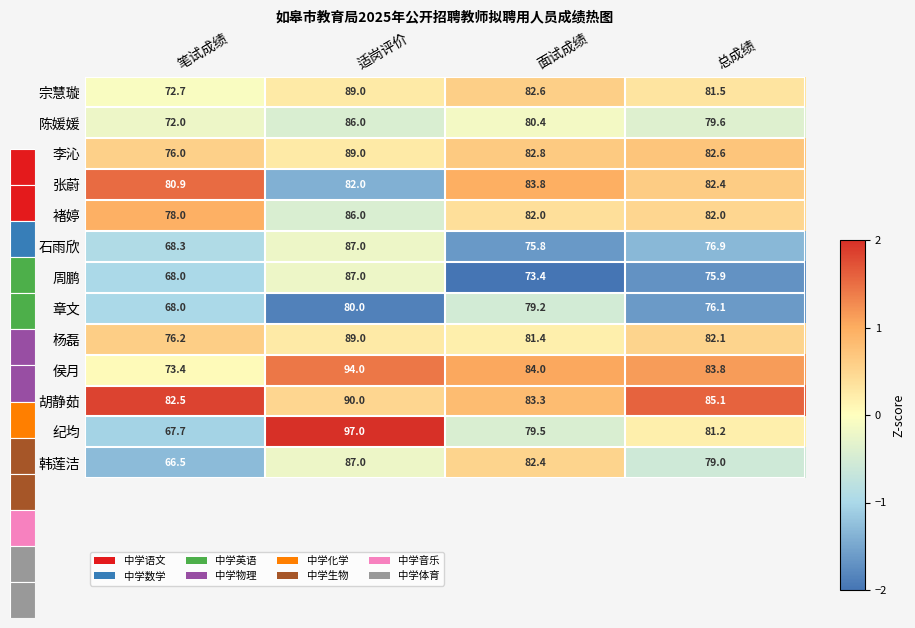

Is it true that 杨磊 equals 38.4 at 总成绩?

False